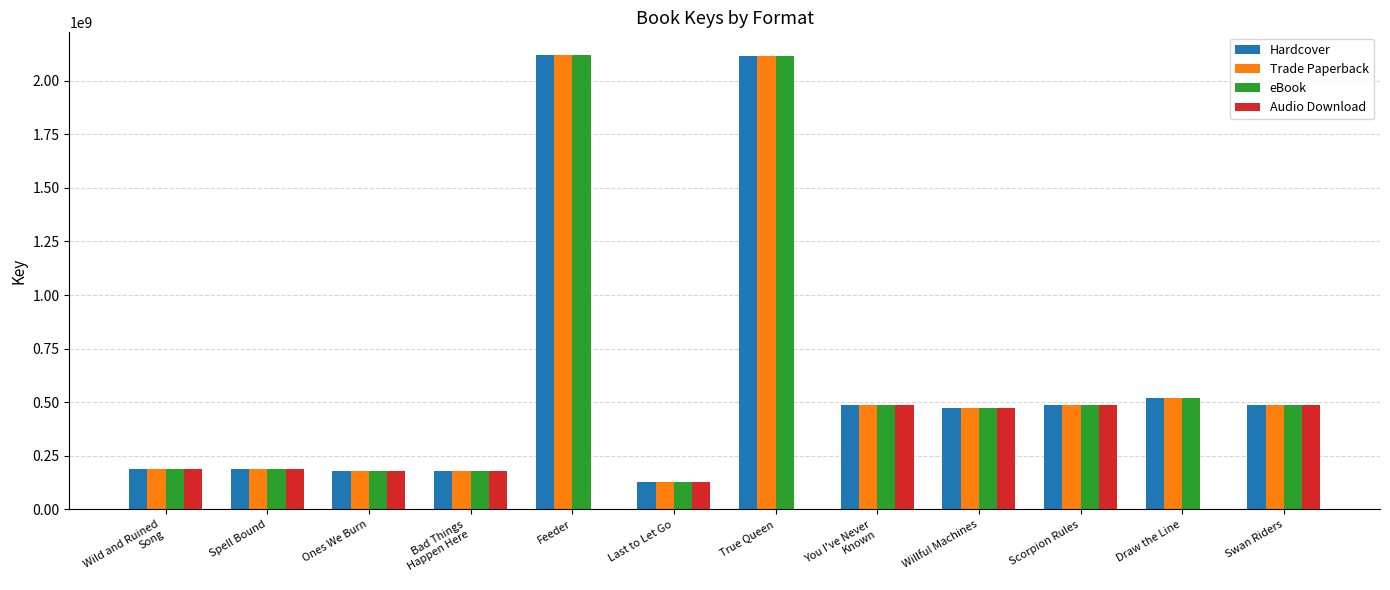

What is the total value across all series at True Queen?

6345151365